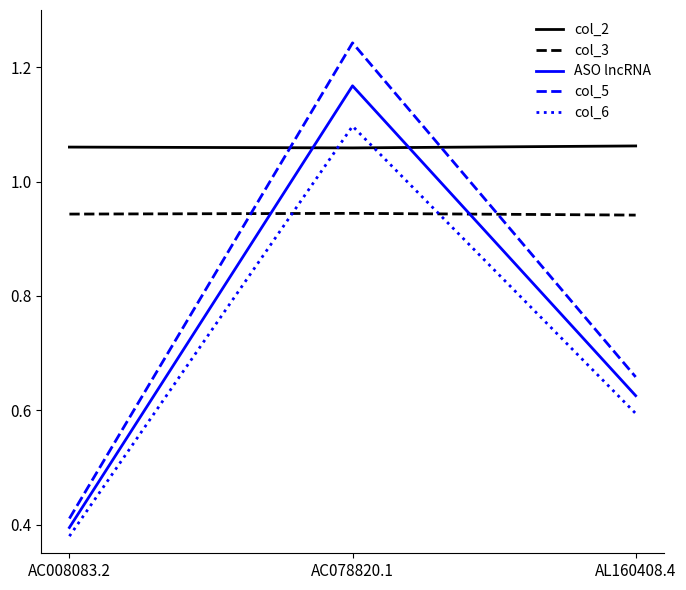

What is the total value across all series at AC008083.2?

3.2